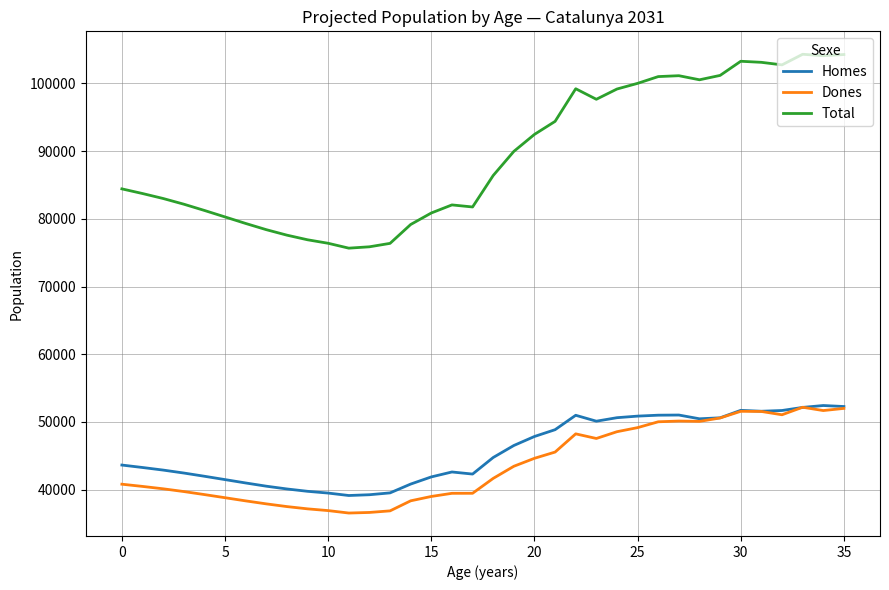

Which series has the largest total across all categories?

Total